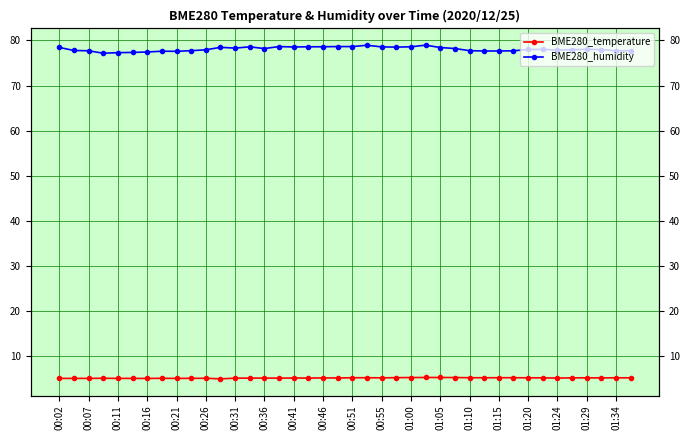

True or false: BME280_humidity has more than 2 points higher than both neighbors.

True